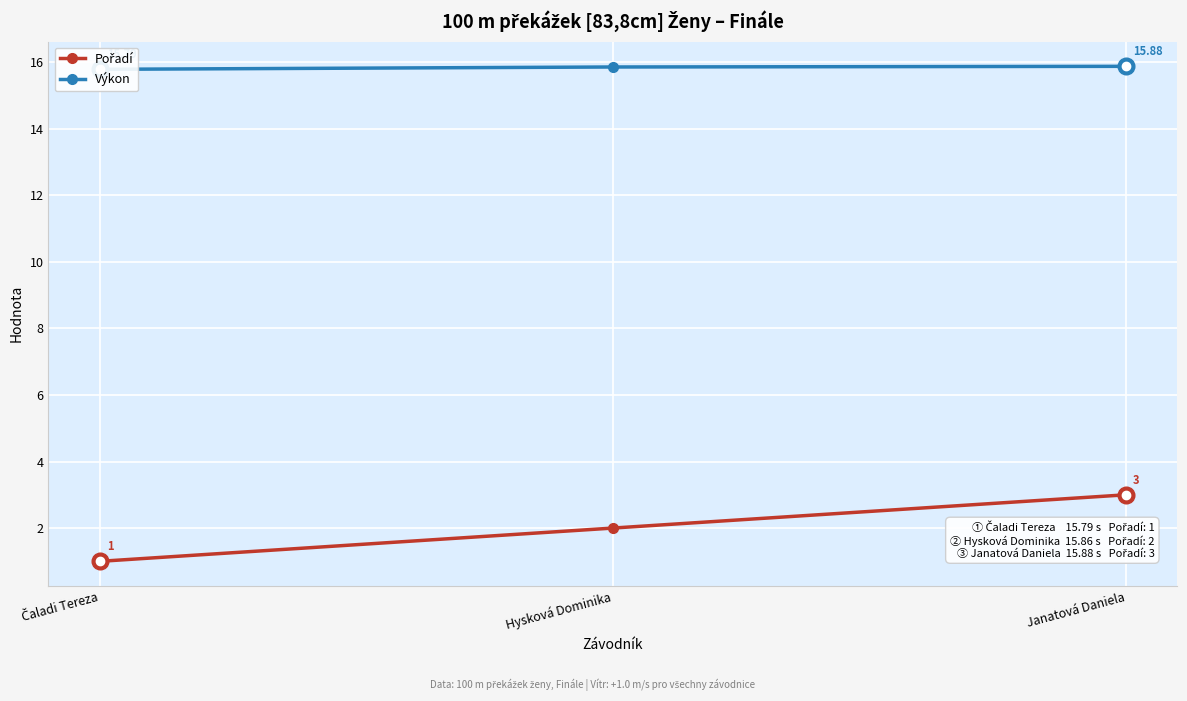

At which label is Pořadí closest to 2?

Hysková Dominika